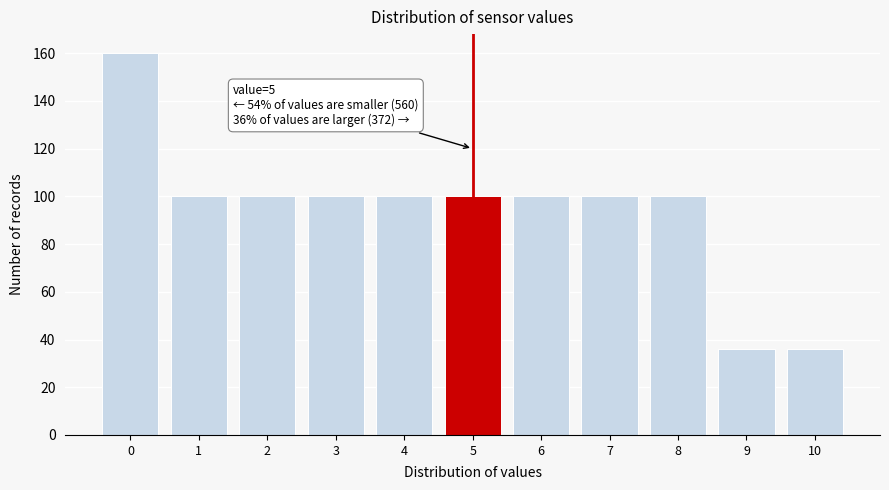

Reading left to right, transcribe all the data shown in this chart.

0=160	1=100	2=100	3=100	4=100	5=100	6=100	7=100	8=100	9=36	10=36